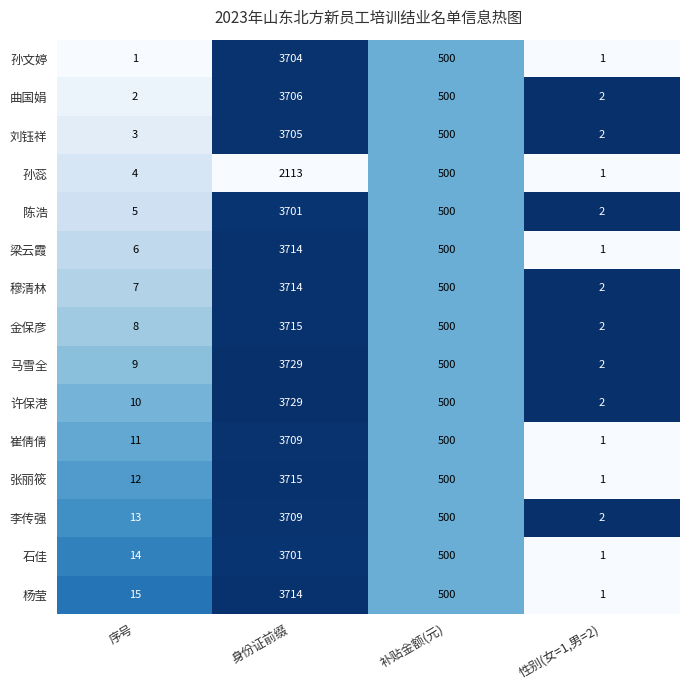

Is the value of 张丽筱 at 身份证前缀 greater than the value of 许保港 at 补贴金额(元)?

Yes